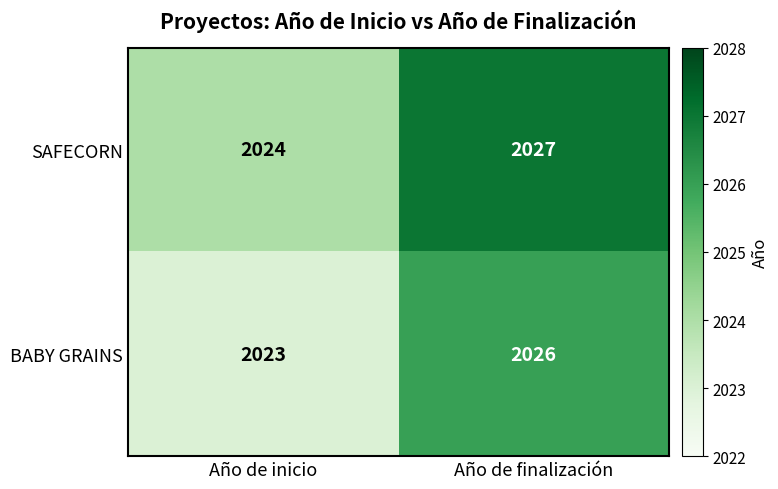

What is the maximum value for SAFECORN?

2027